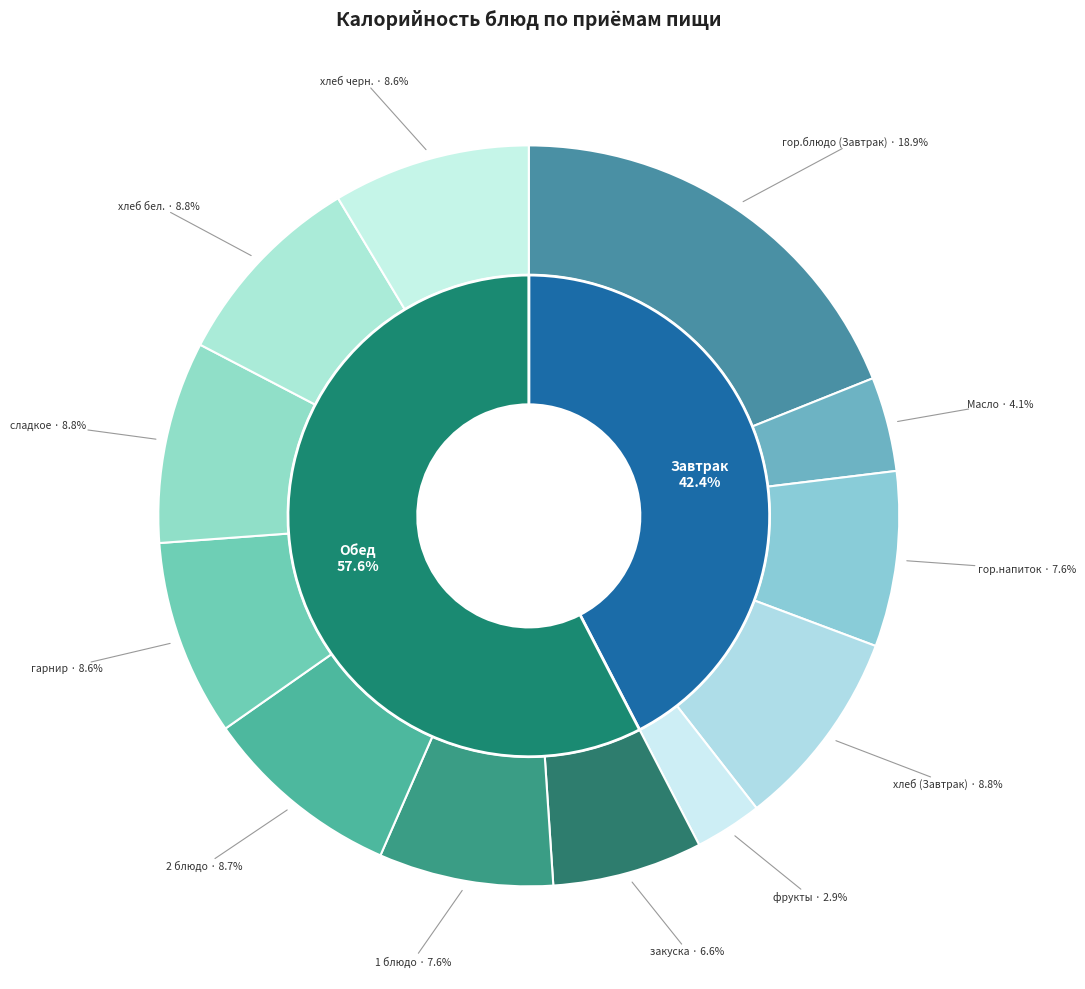

Is it true that Масло is 1% of the pie?

False